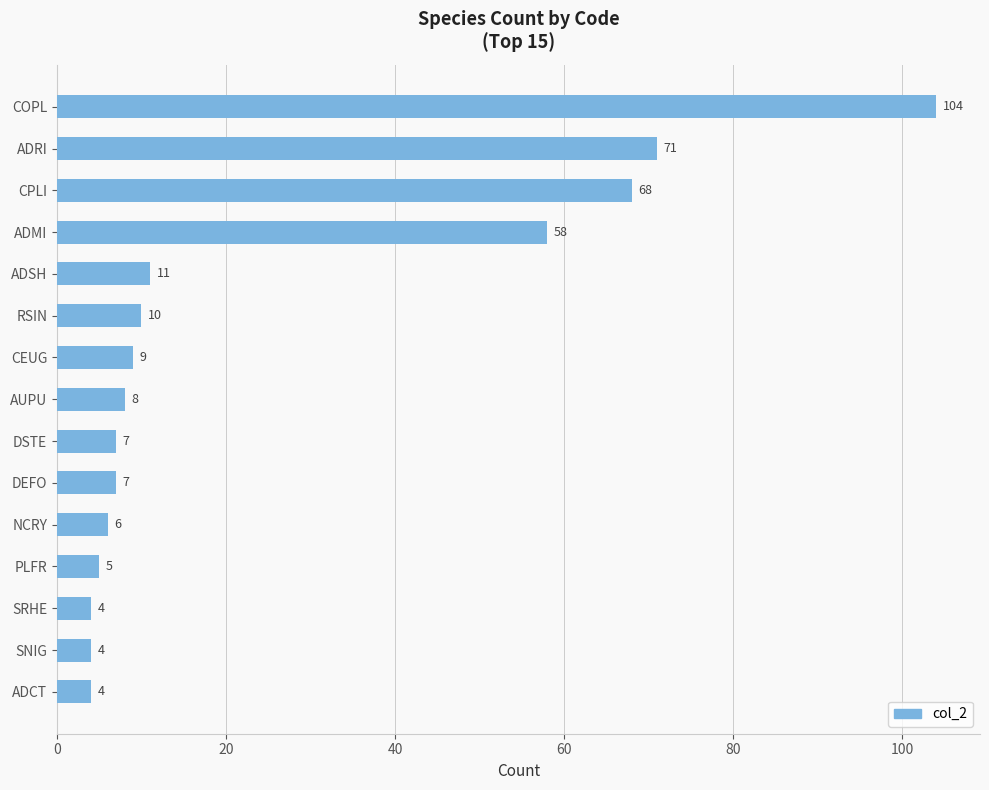

Does the chart contain any negative values?

No